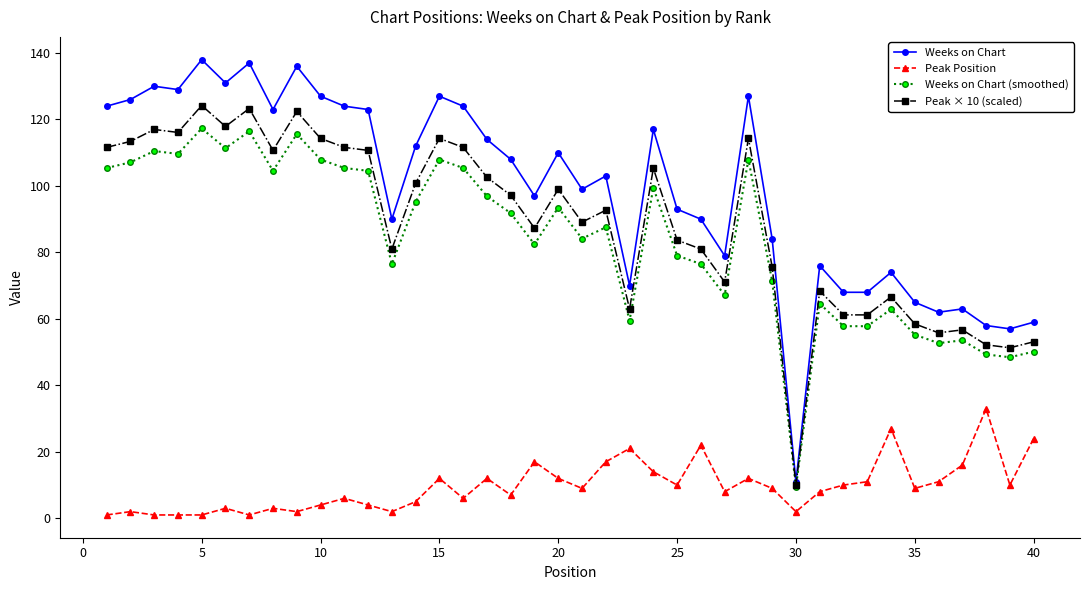

True or false: Weeks on Chart (smoothed) and Peak Position cross at least once.

False